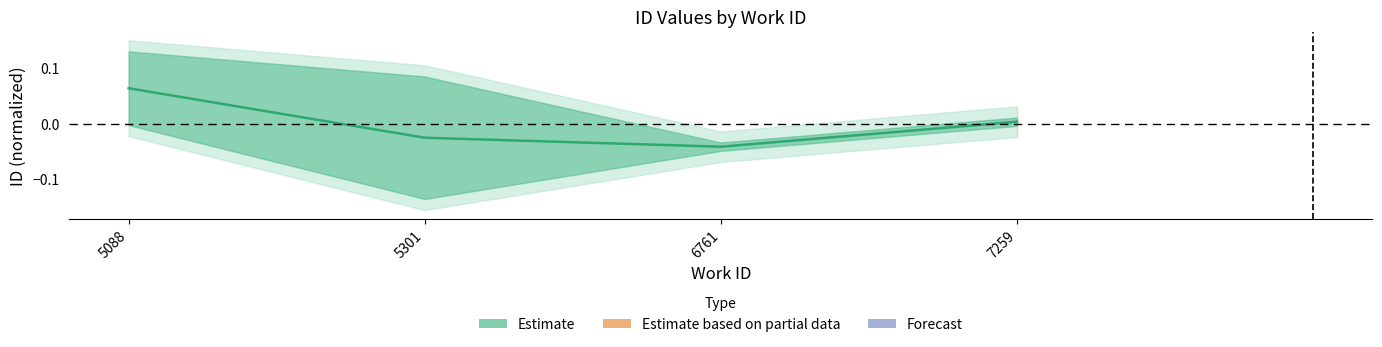

Reading right to left, list all the values displayed in this chart.

0.0	-0.0	-0.0	0.1